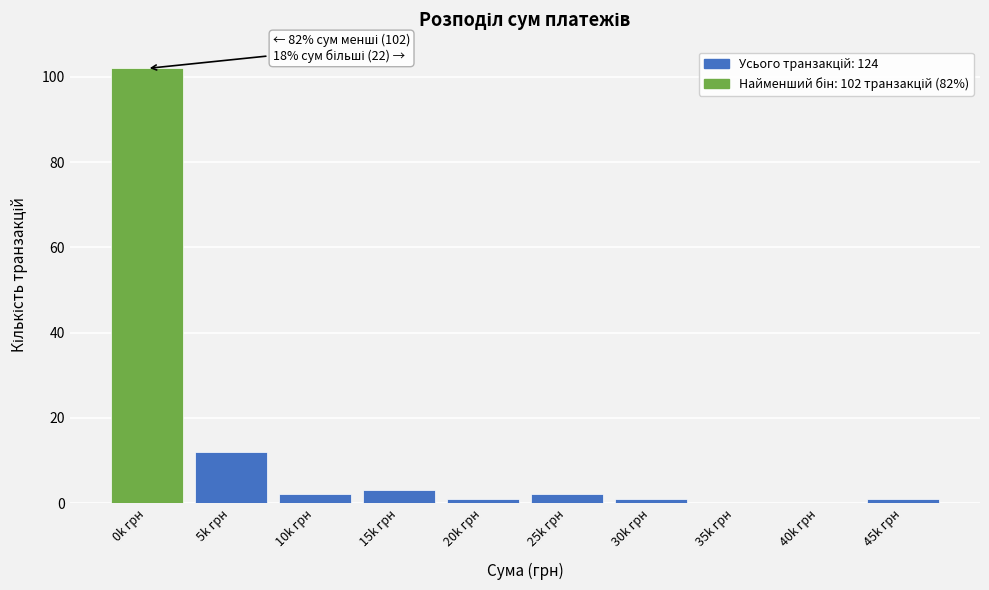

Where is the data nearest to the value 51?

5k грн